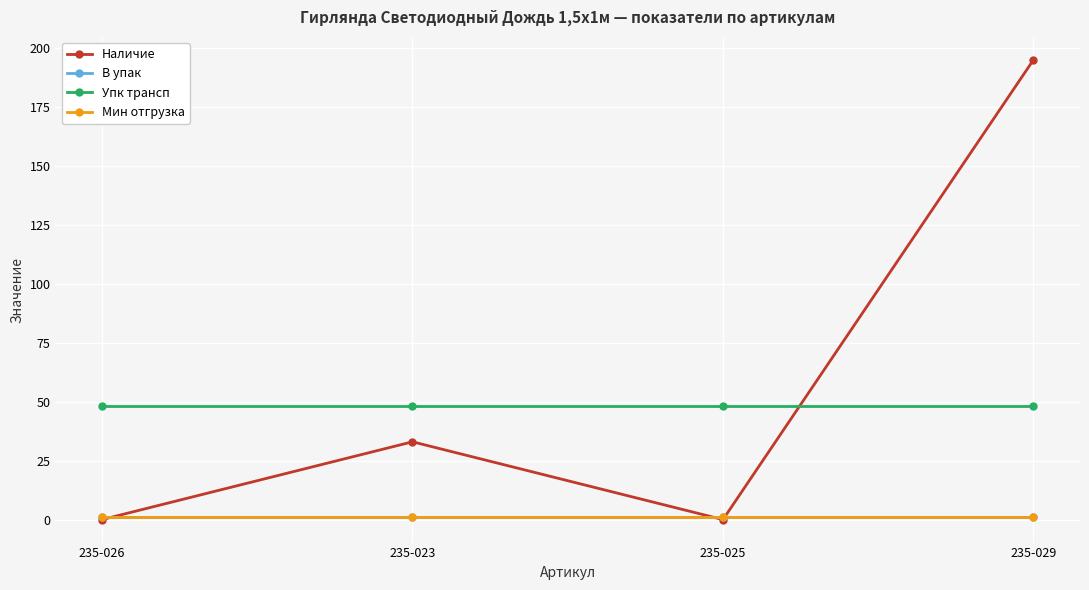

What is the value of the В упак point at the 1st from the left?

1